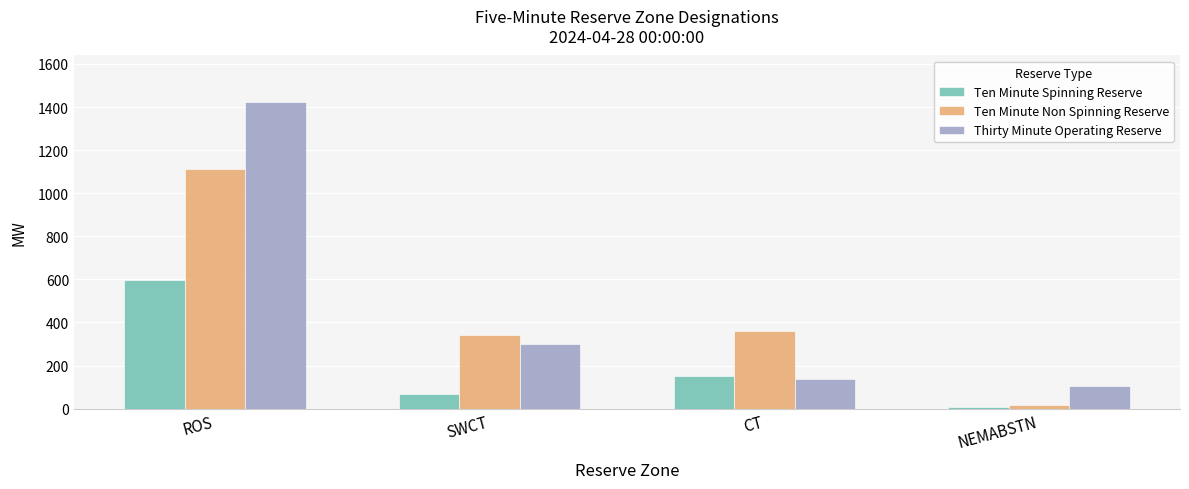

What is the difference between the maximum and second lowest values in the Ten Minute Non Spinning Reserve series?

768.1